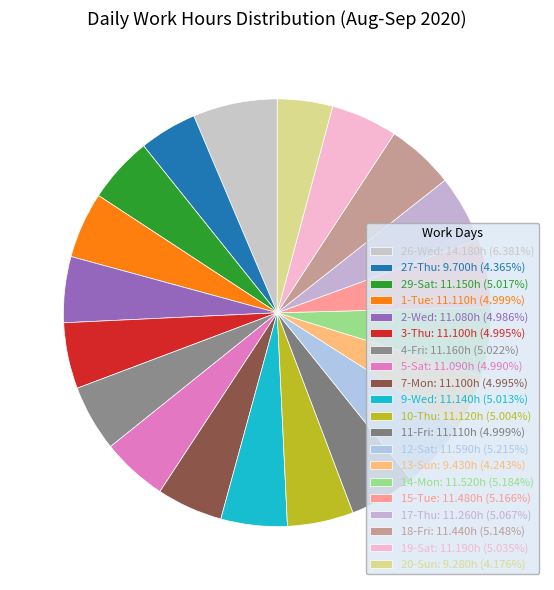

Which category has the smallest portion of the pie?

20-Sun